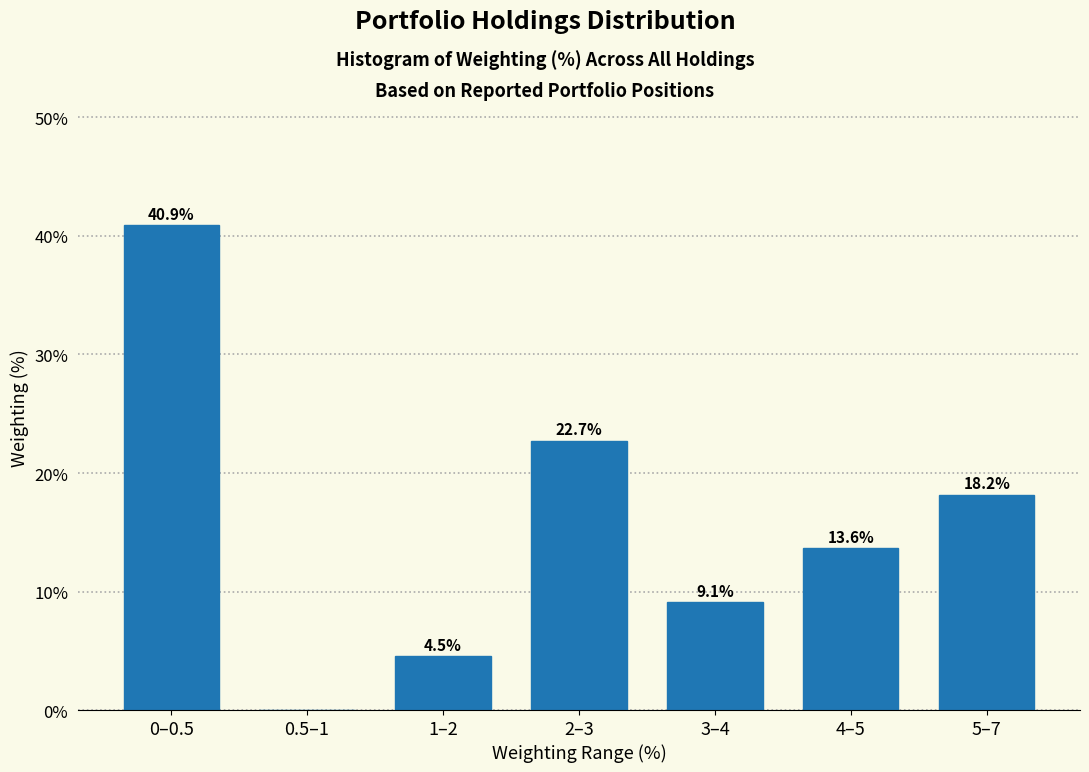

Reading right to left, list all the values displayed in this chart.

5–7=18.2	4–5=13.6	3–4=9.1	2–3=22.7	1–2=4.5	0.5–1=0.0	0–0.5=40.9